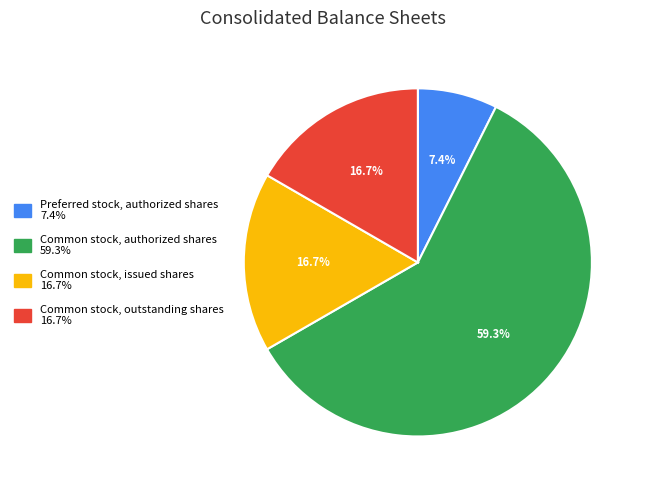

Which slice is the largest?

Common stock, authorized shares